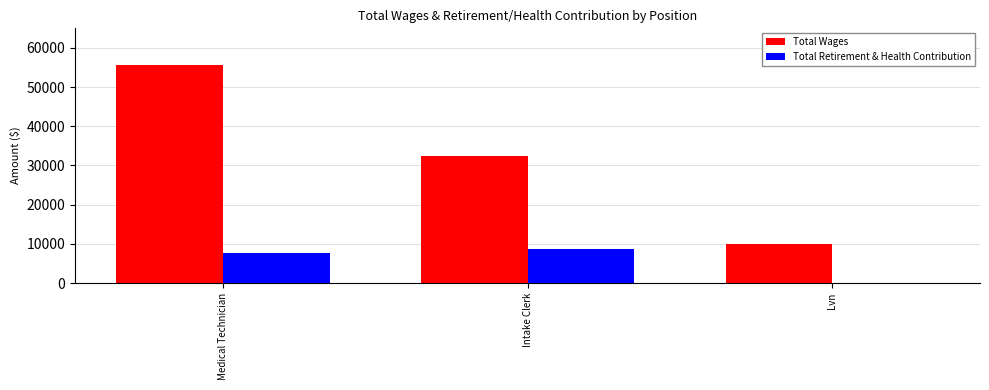

What is the average value of the Total Wages series?

32652